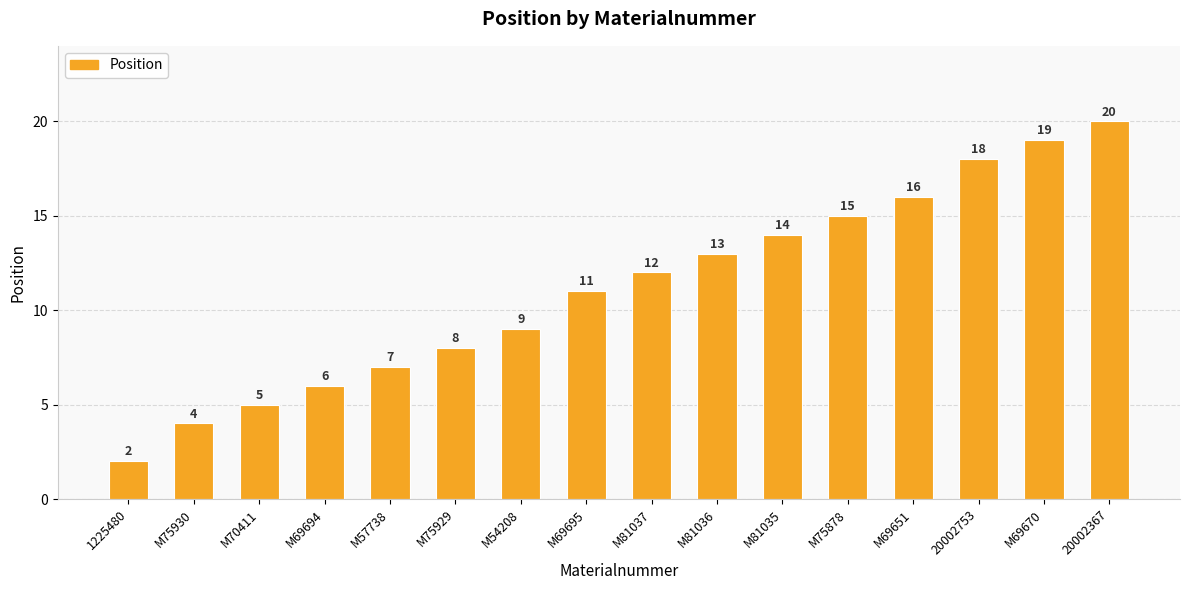

Which category has the highest value across all series?

20002367